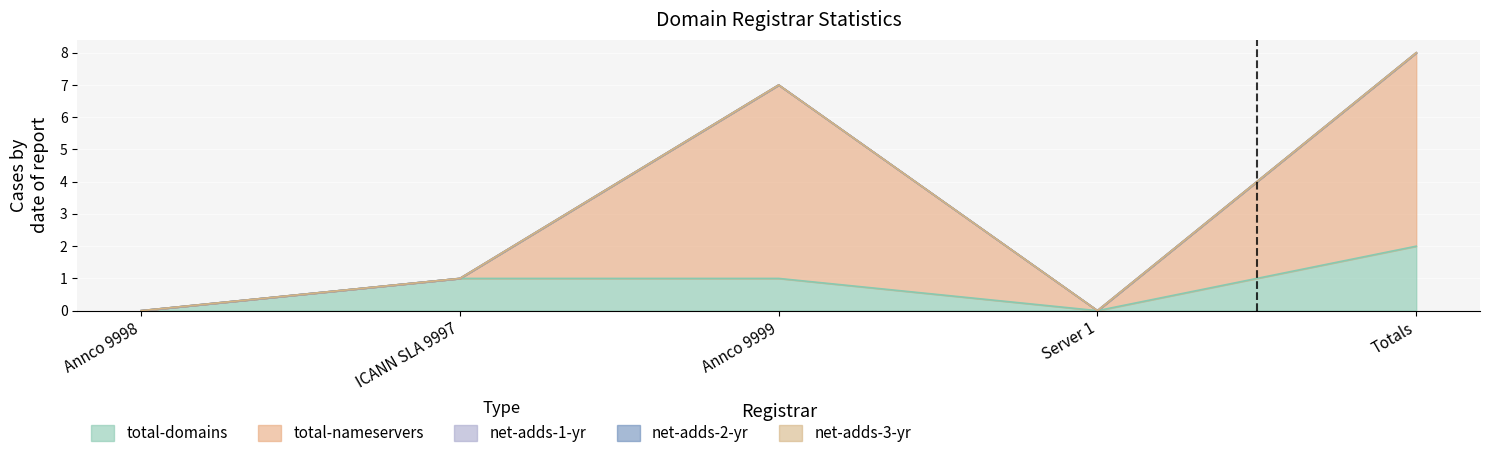

What position from the right is Totals?

1